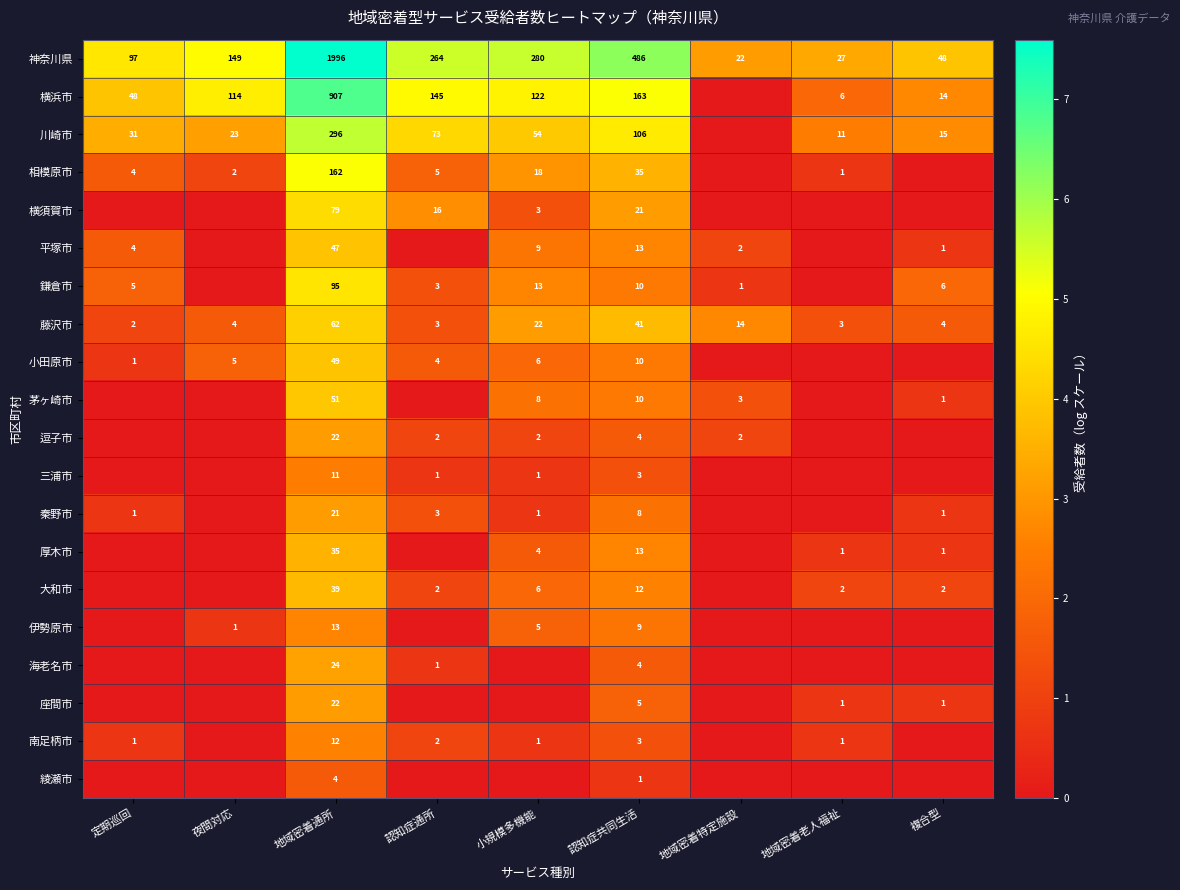

At which label is 神奈川県 closest to 1009?

認知症共同生活